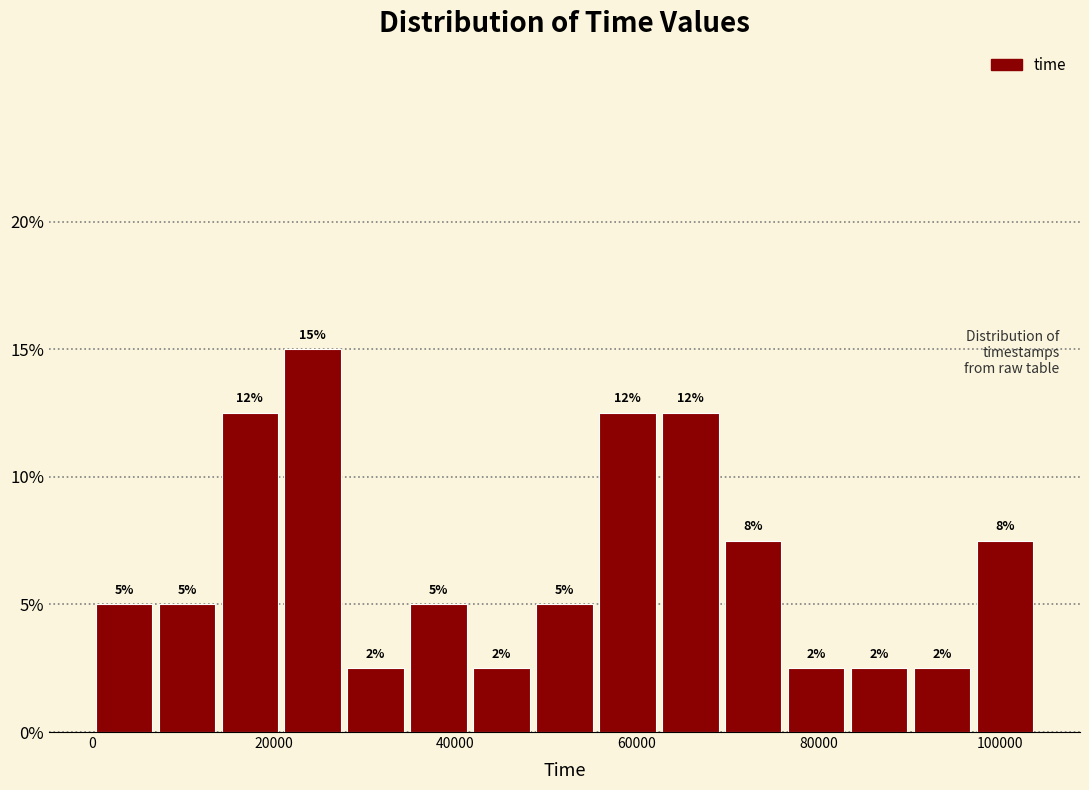

Read against the x-axis, roughly where is the centre of the tallest bar?

24000